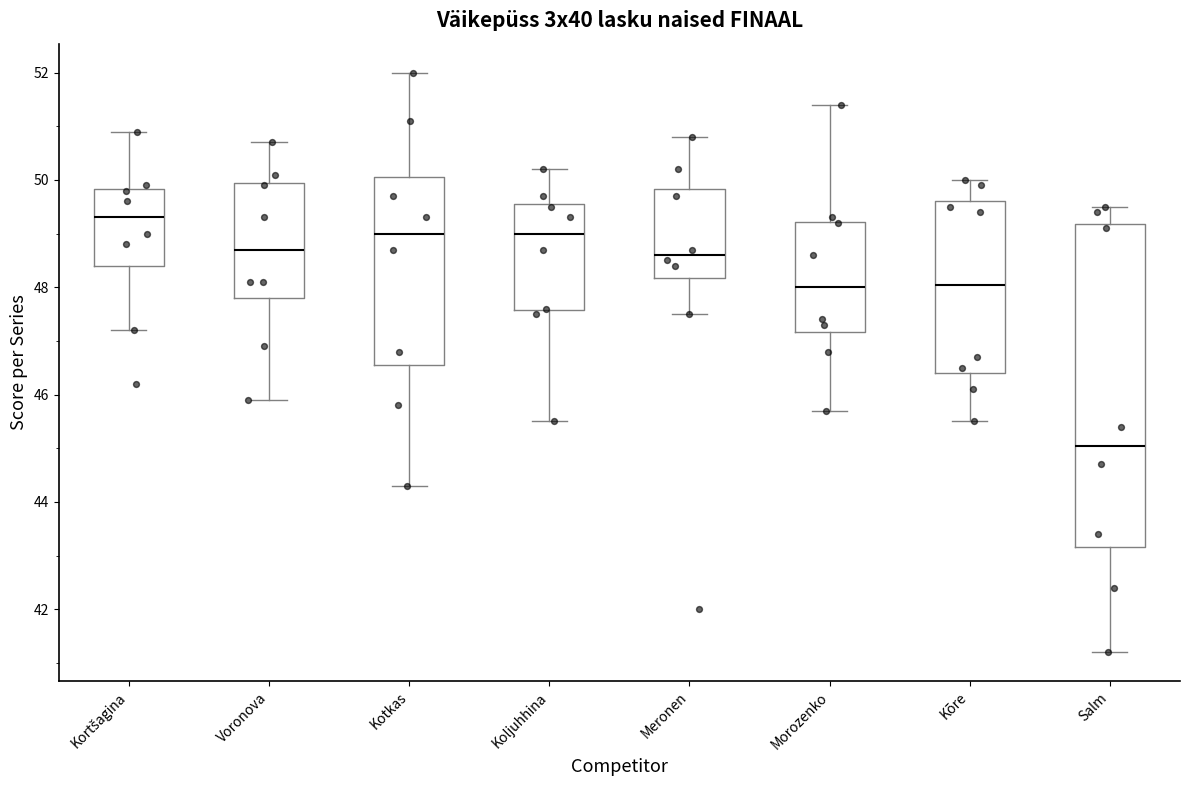

Which box has the lowest median line?

Salm